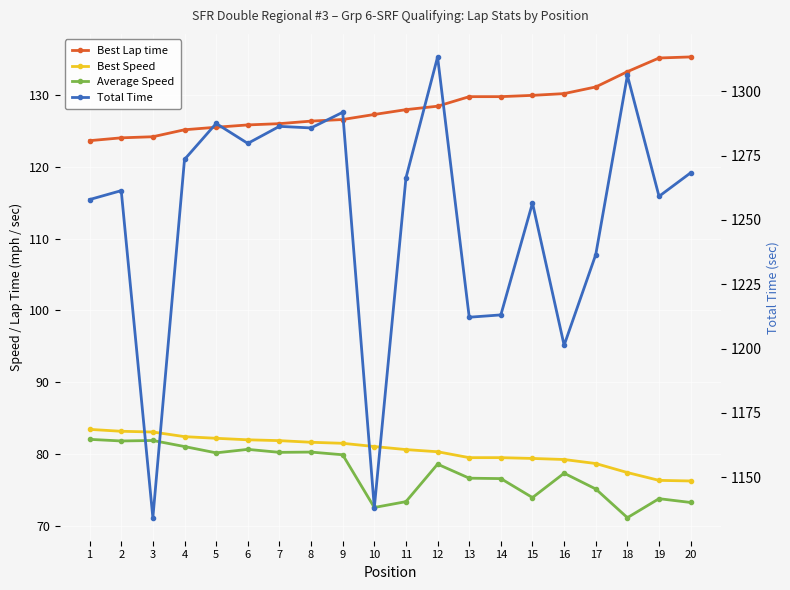

Where is Best Lap time nearest to the value 129?

12